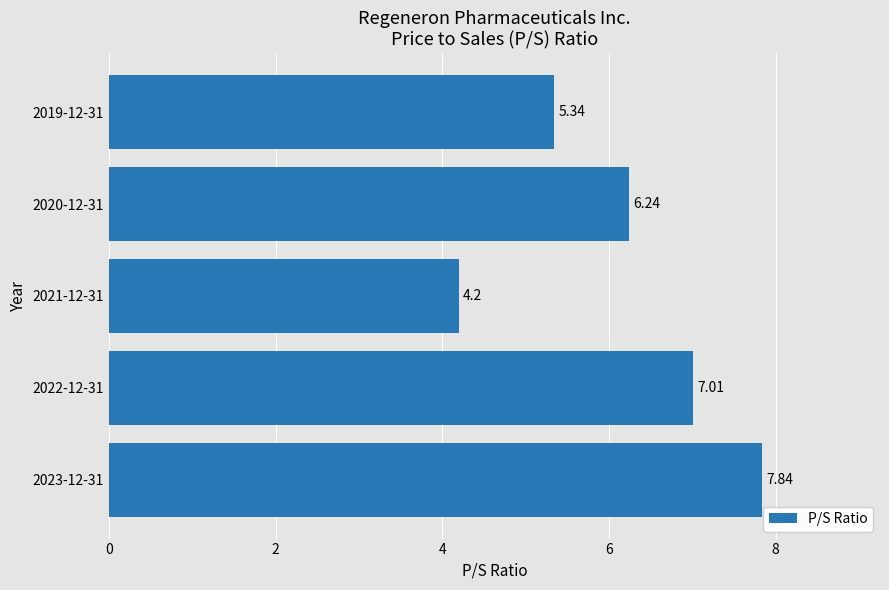

What is the sum of the values at 2019-12-31 and 2021-12-31?

9.5